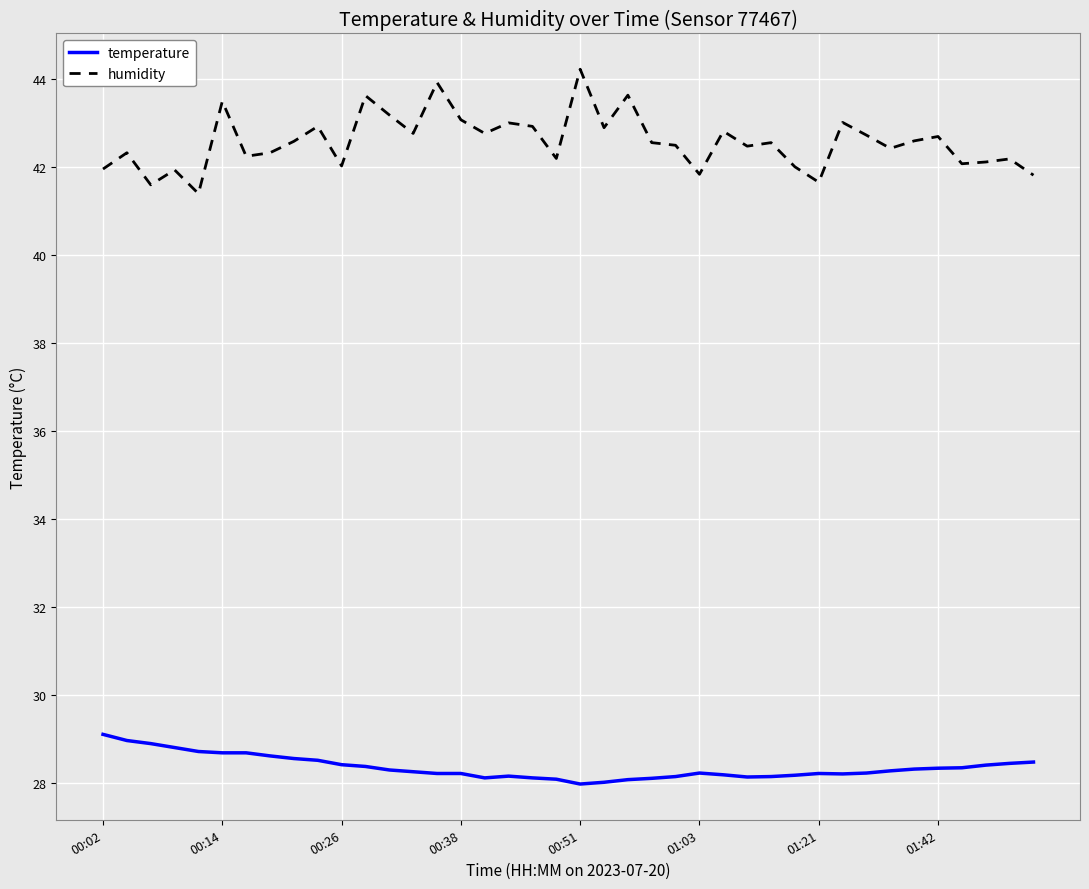

Which series has the largest range (max minus min)?

humidity